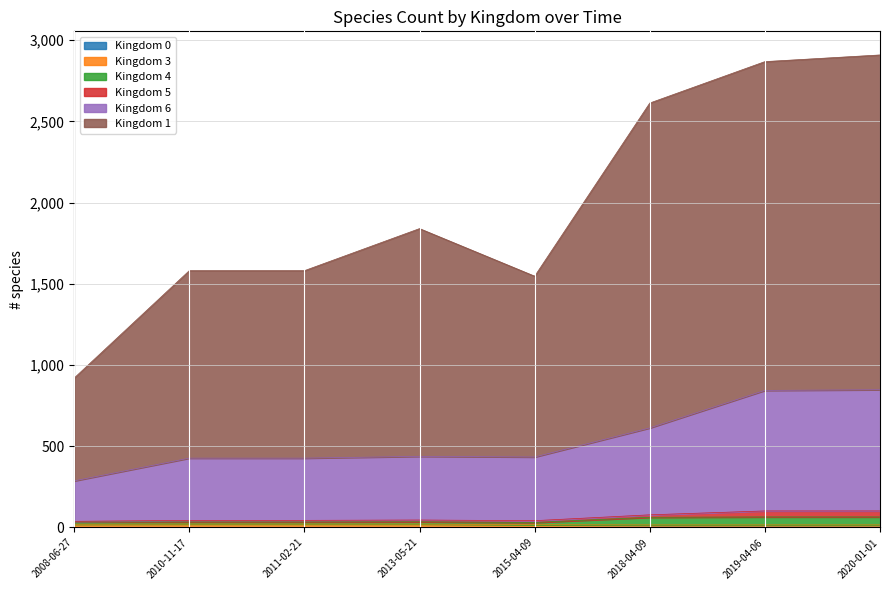

Which category has the lowest value in the Kingdom 6 series?

2008-06-27